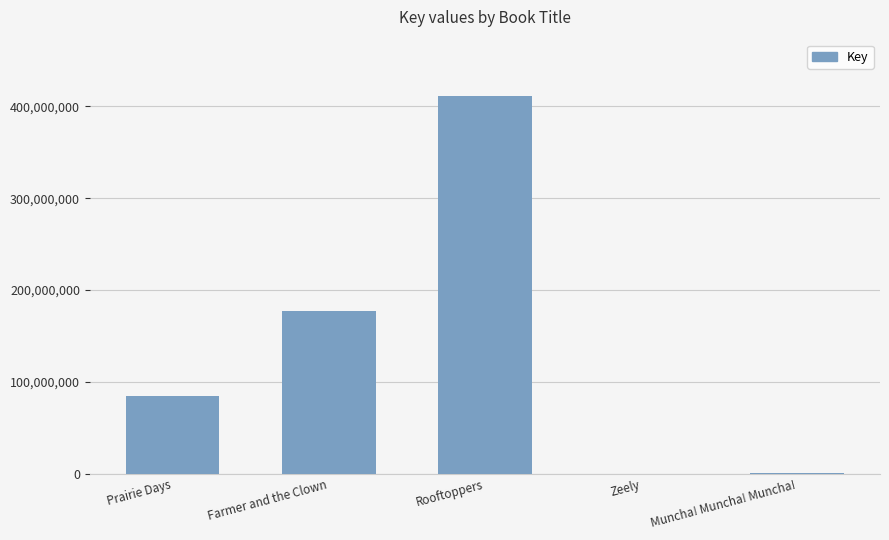

What is the sum of all values?

674621603